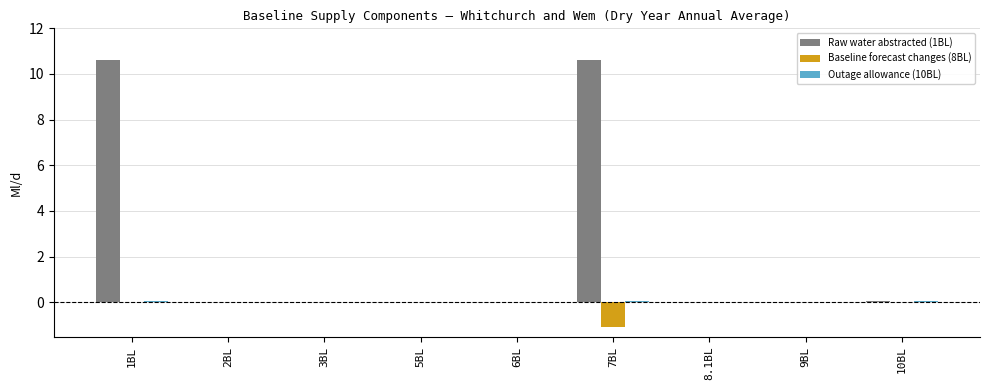

What is the greatest value displayed?

10.6